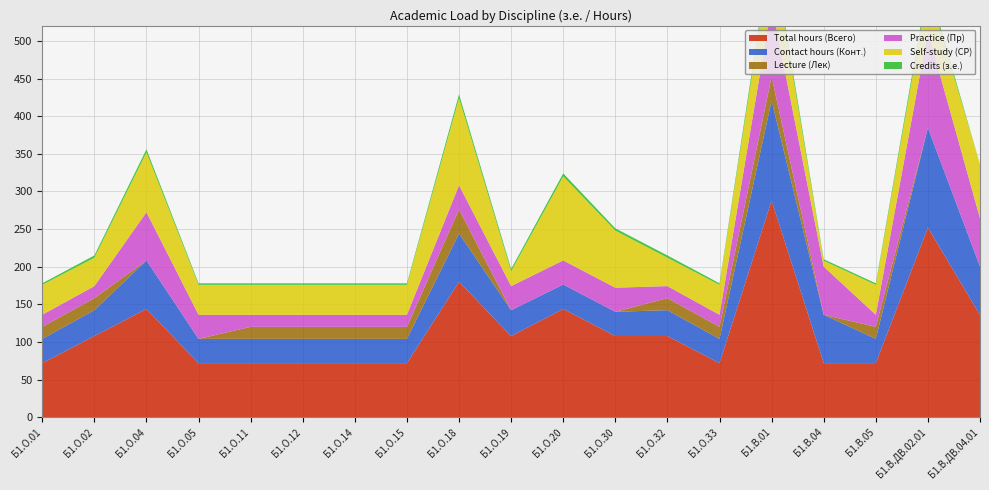

Reading left to right, list all the values displayed in this chart.

Total hours (Всего): 72.0	108.0	144.0	72.0	72.0	72.0	72.0	72.0	180.0	108.0	144.0	108.0	108.0	72.0	288.0	72.0	72.0	252.0	136.0
Contact hours (Конт.): 32.2	34.3	64.4	32.2	32.2	32.2	32.2	32.2	64.2	34.3	32.4	32.2	34.3	32.2	132.6	64.2	32.2	132.6	64.4
Lecture (Лек): 16.0	16.0	0.0	0.0	16.0	16.0	16.0	16.0	32.0	0.0	0.0	0.0	16.0	16.0	32.0	0.0	16.0	0.0	0.0
Practice (Пр): 16.0	16.0	64.0	32.0	16.0	16.0	16.0	16.0	32.0	32.0	32.0	32.0	16.0	16.0	96.0	64.0	16.0	128.0	64.0
Self-study (СР): 39.8	37.7	79.6	39.8	39.8	39.8	39.8	39.8	115.8	19.7	111.6	75.8	37.7	39.8	74.4	7.8	39.8	56.4	71.6
Credits (з.е.): 2.0	3.0	4.0	2.0	2.0	2.0	2.0	2.0	5.0	3.0	4.0	3.0	3.0	2.0	8.0	2.0	2.0	7.0	0.0